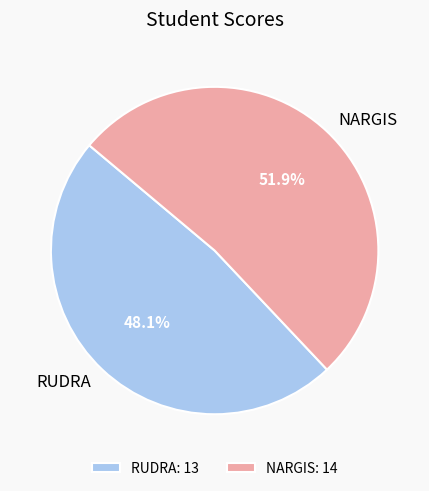

To the nearest percent, what is the difference between the RUDRA and NARGIS slice percentages?

4%